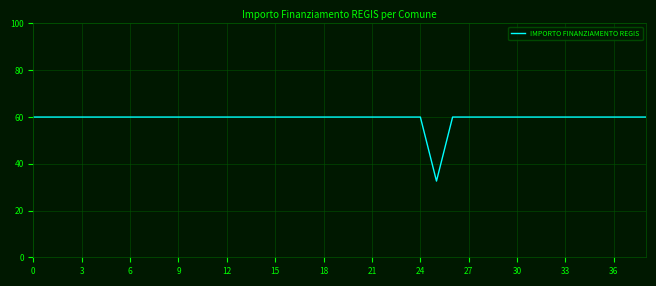

How many lines are shown in the chart?

1